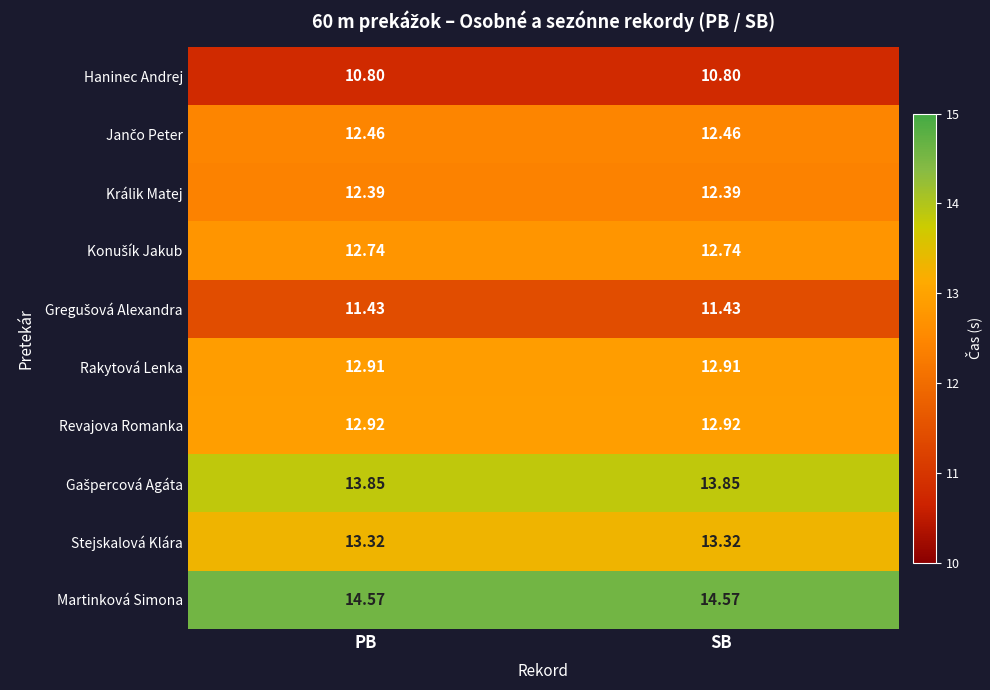

Which series has the largest total across all categories?

Martinková Simona